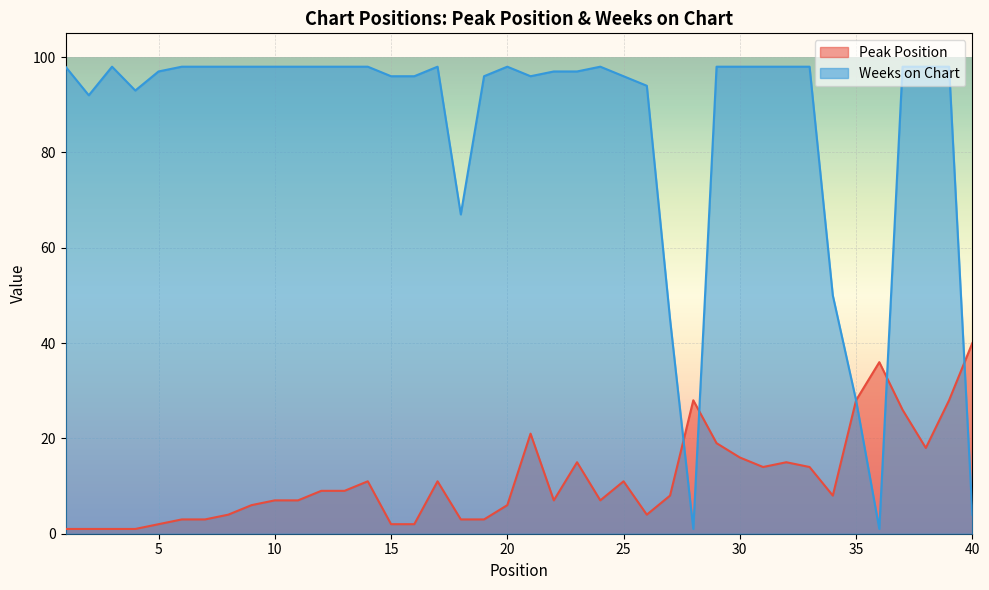

What is the sum of the Weeks on Chart values at 24 and 15?

194